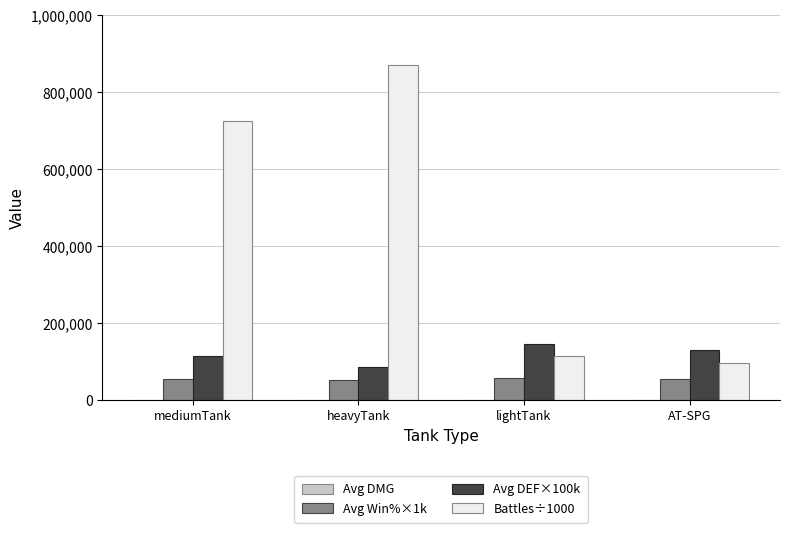

What is the greatest value displayed?

870059.7